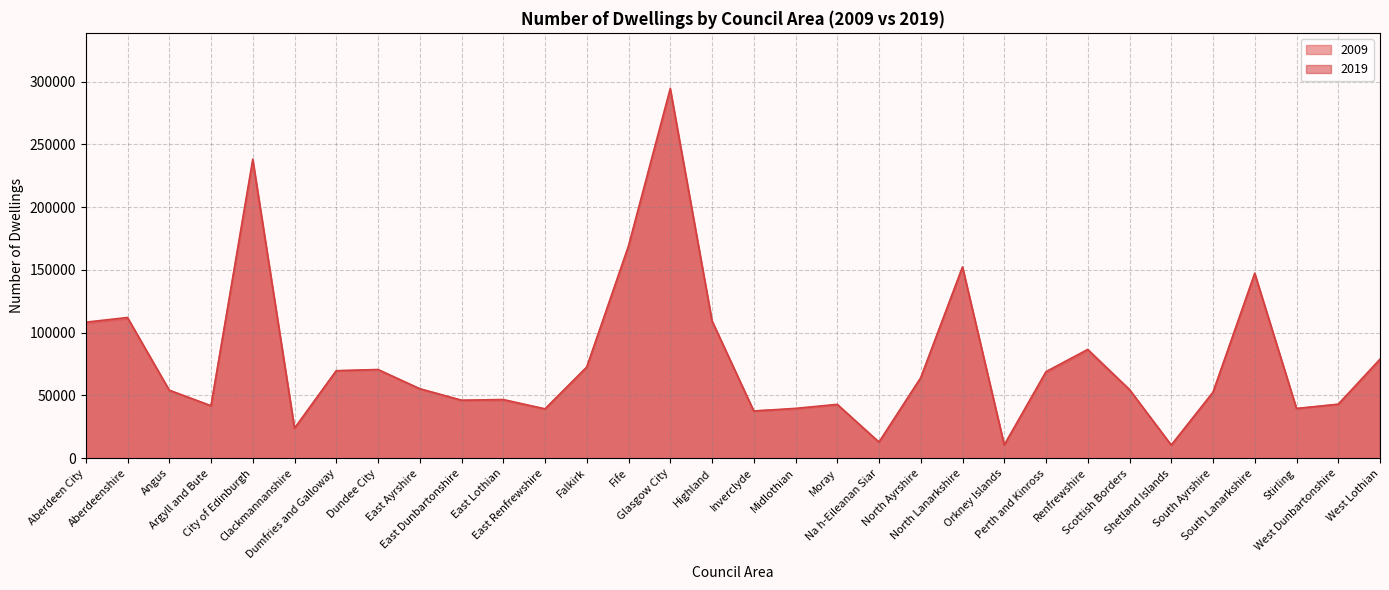

Is it true that 2009 equals 111156 at Aberdeenshire?

True